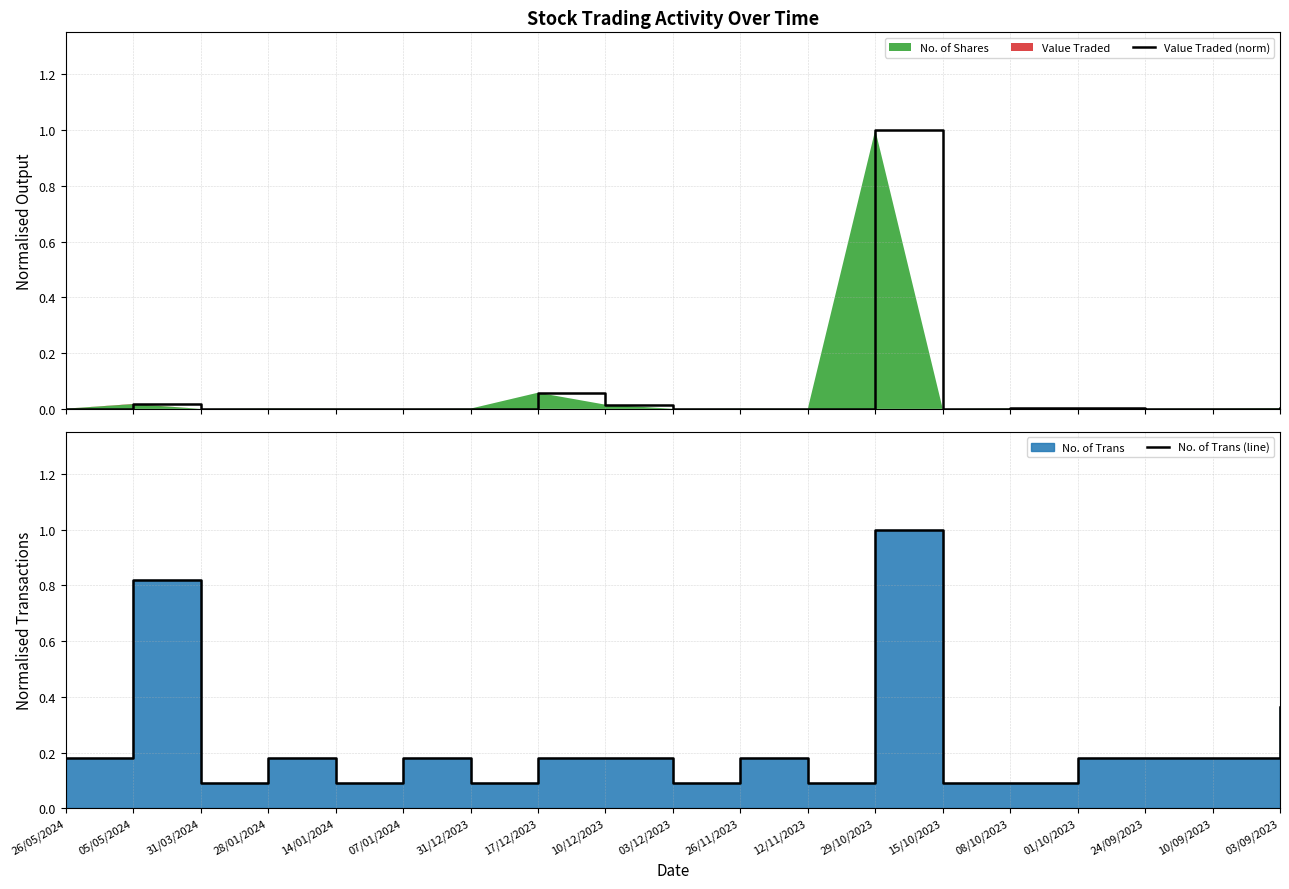

How many lines are shown in the chart?

2